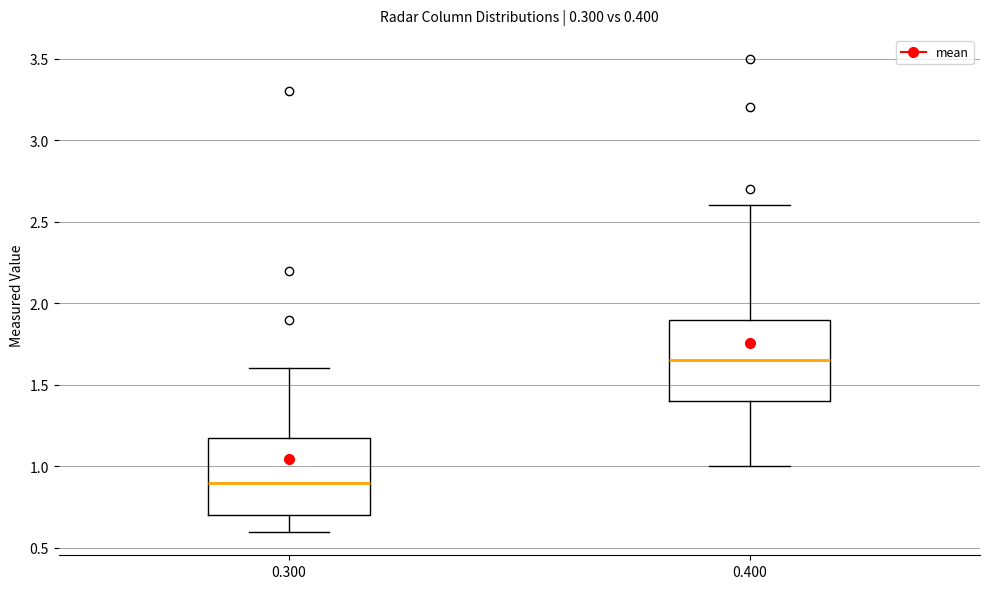

Which box has the lowest median line?

0.300